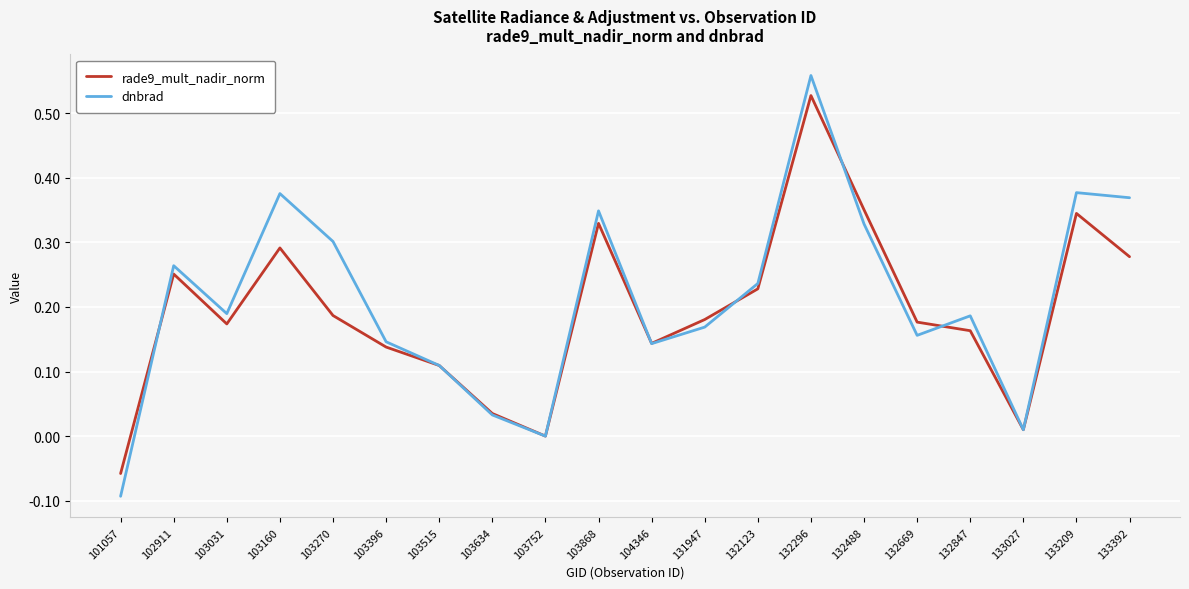

Where is the first local maximum for dnbrad?

102911